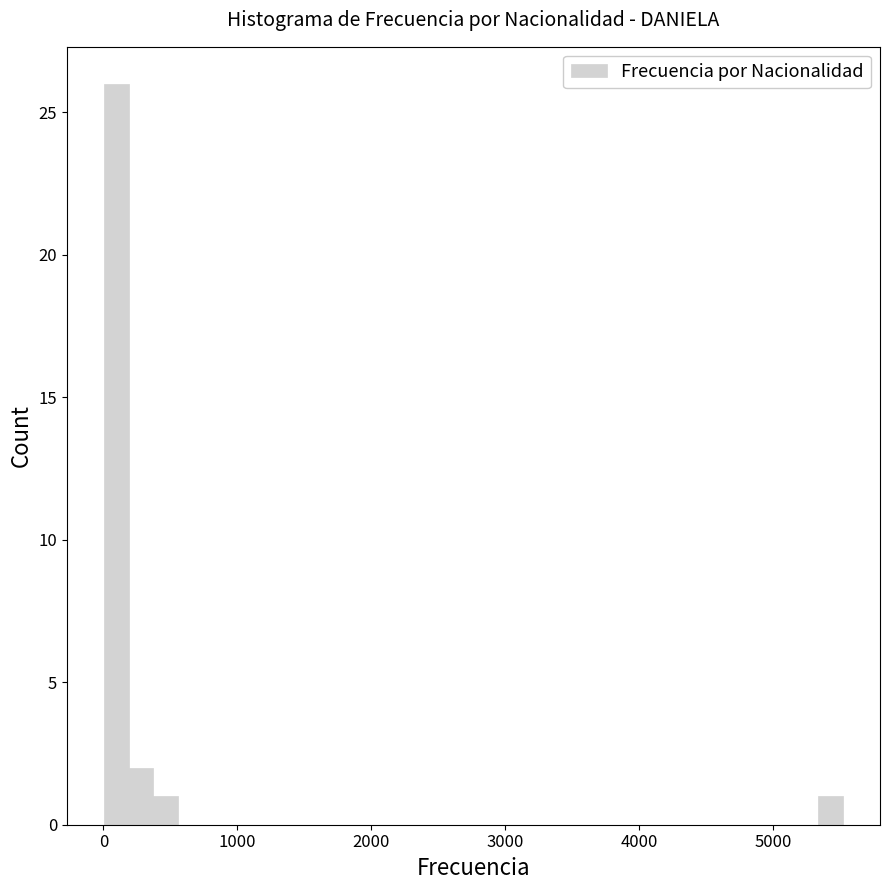

Around what value on the x-axis is the tallest bar? Give the approximate position of its centre, as read against the axis.

100